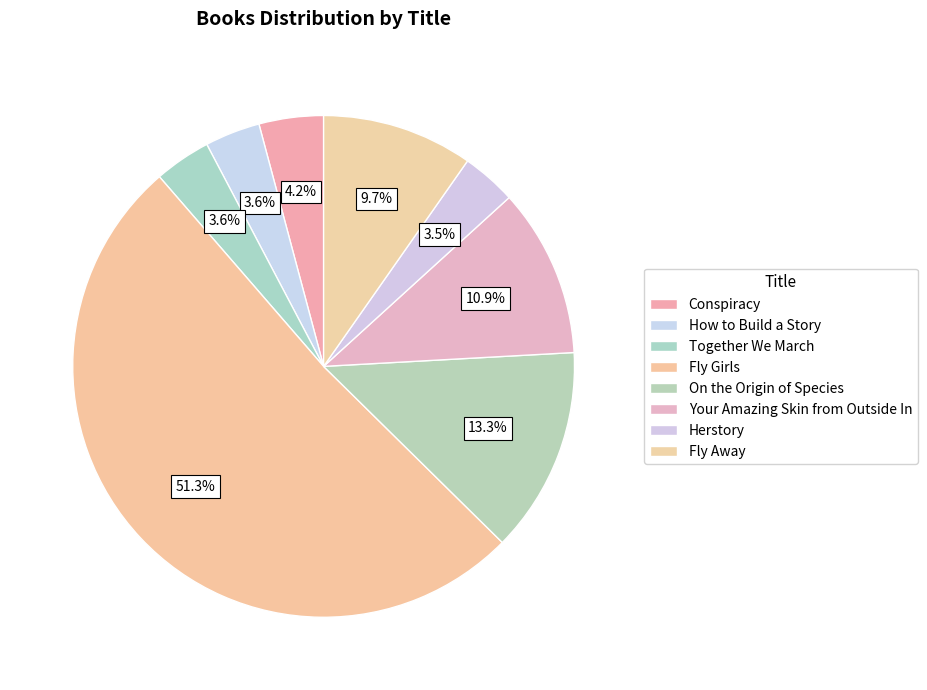

To the nearest percent, what is the combined percentage of Your Amazing Skin from Outside In and Conspiracy?

15%